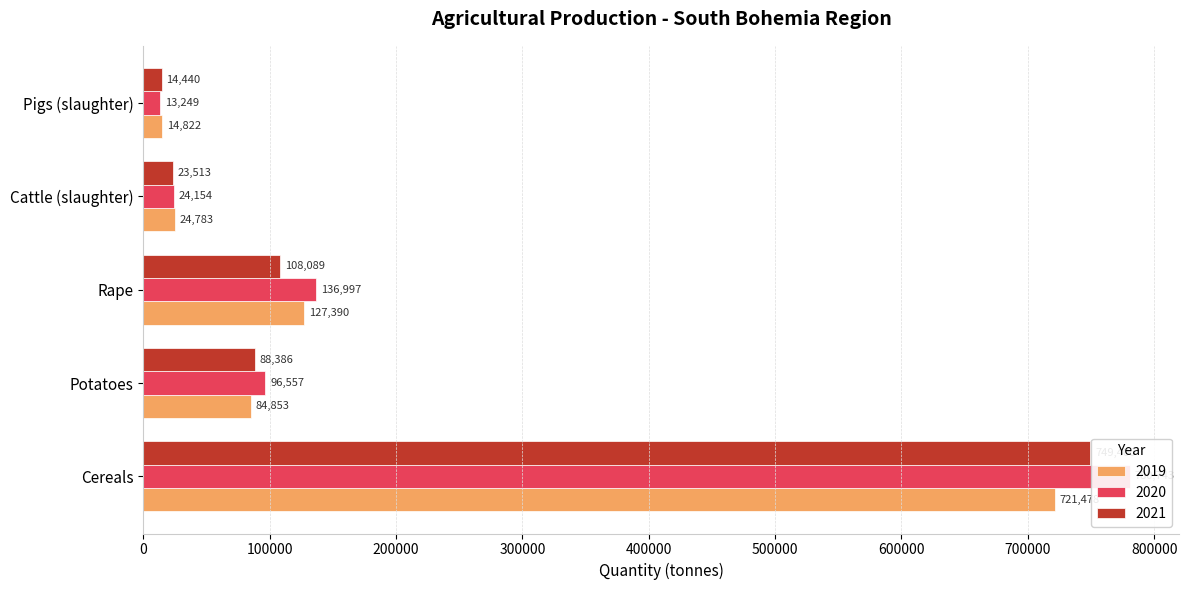

Which series changed the most between Cereals and Cattle (slaughter)?

2020